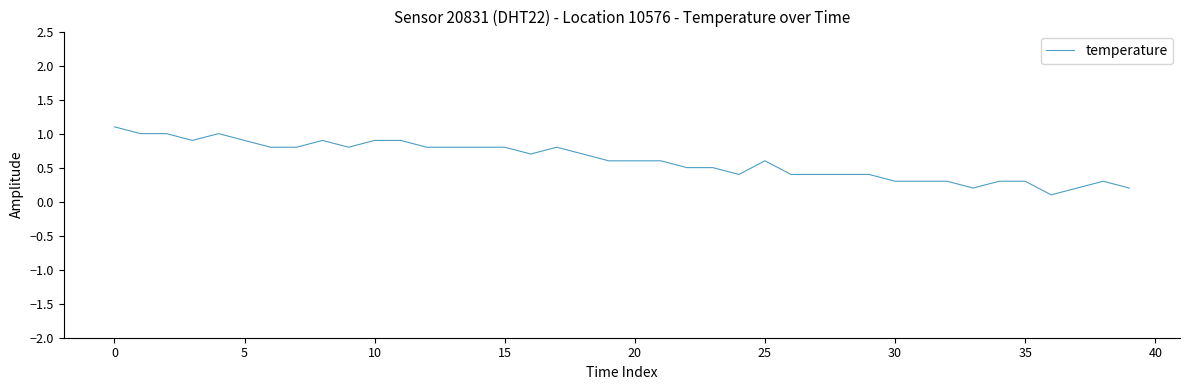

What is the difference between the maximum and minimum values?

1.0